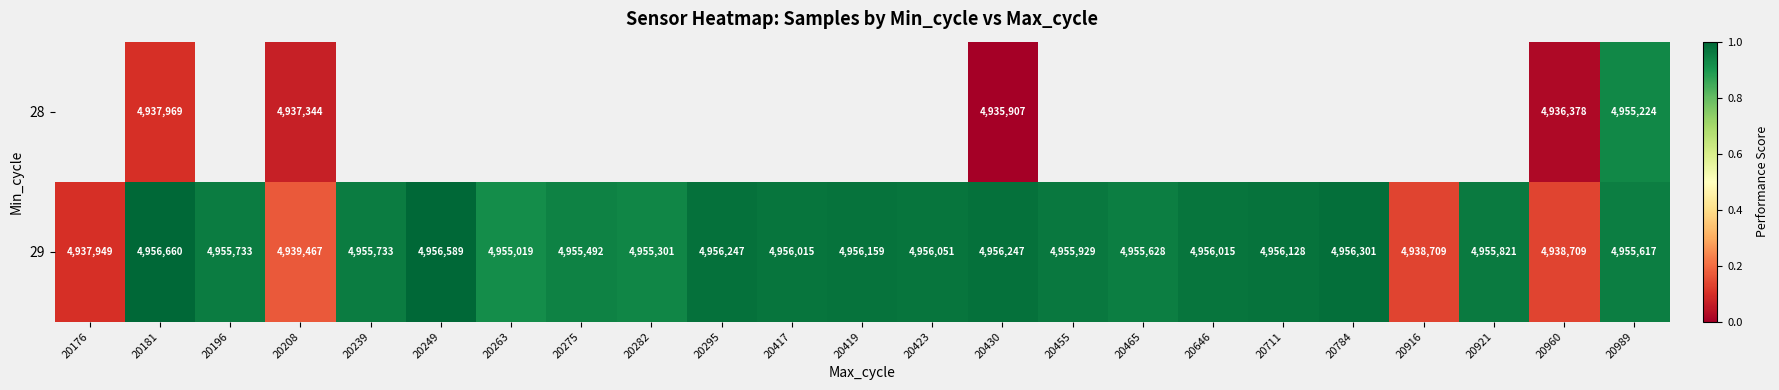

At which label does 29 first exceed 4955821?

20181